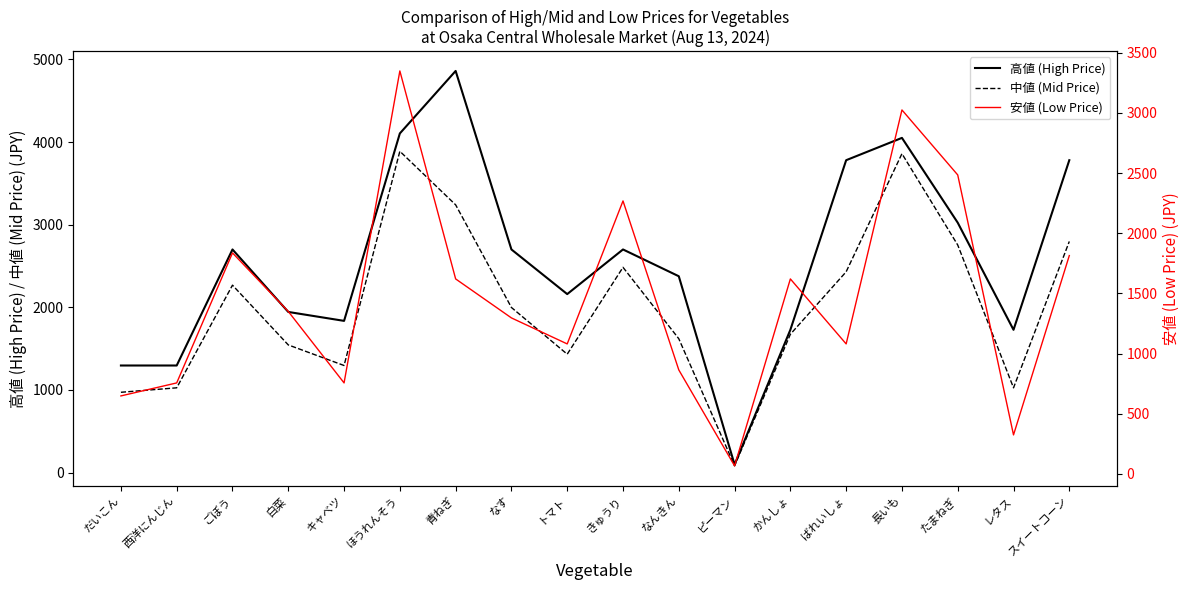

Is the value of 中値 (Mid Price) at スイートコーン greater than the value of 安値 (Low Price) at なす?

Yes